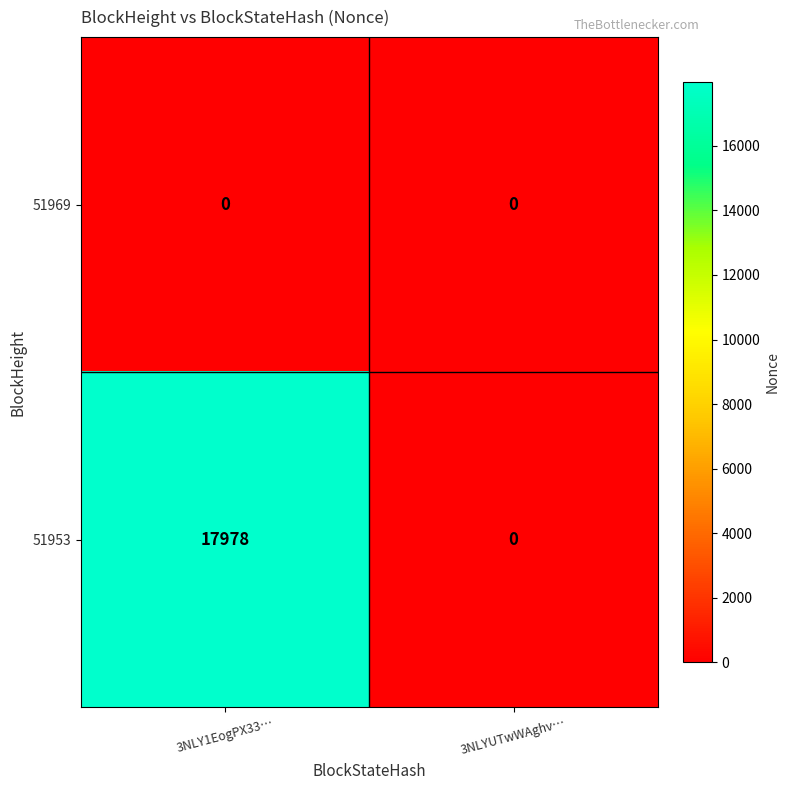

What is the total value across all series at 3NLY1EogPX33…?

17978